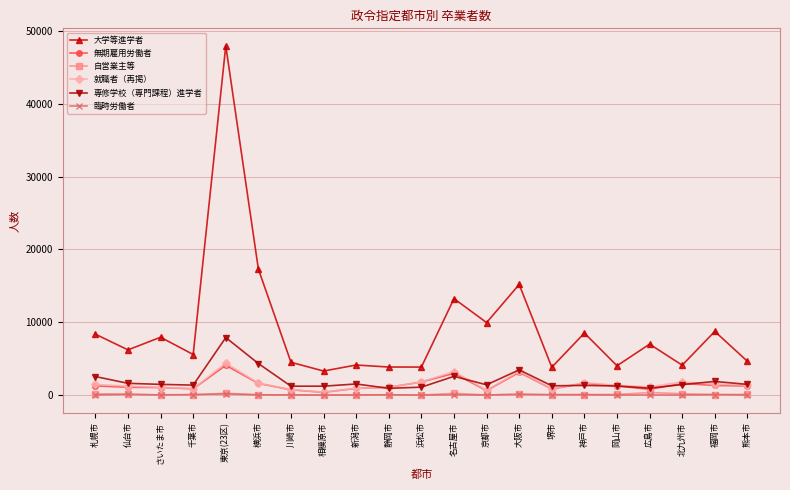

In 臨時労働者, how many points are lower than both neighbors (excluding endpoints)?

6